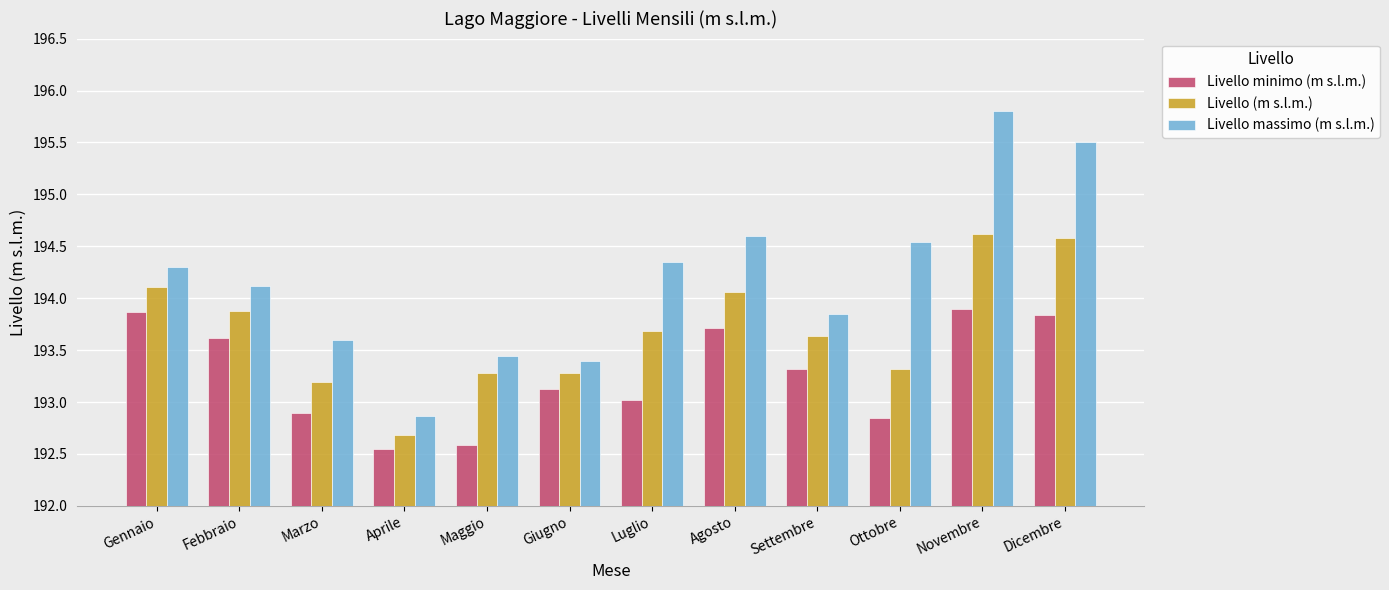

Is it true that Livello minimo (m s.l.m.) equals 85.1 at Settembre?

False